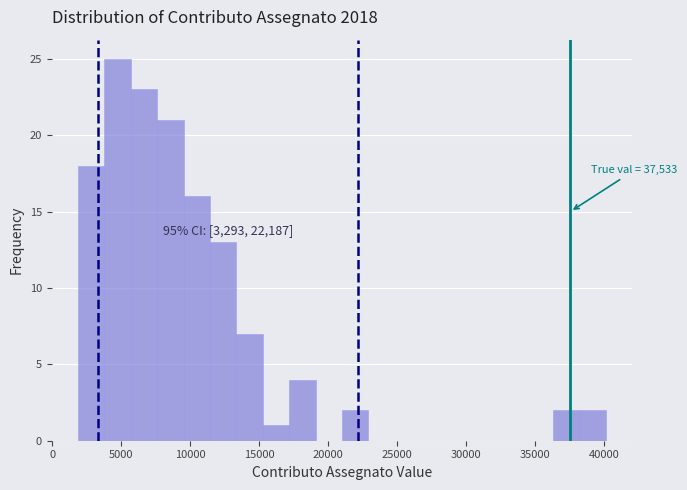

Read against the x-axis, roughly where is the centre of the tallest bar?

4500